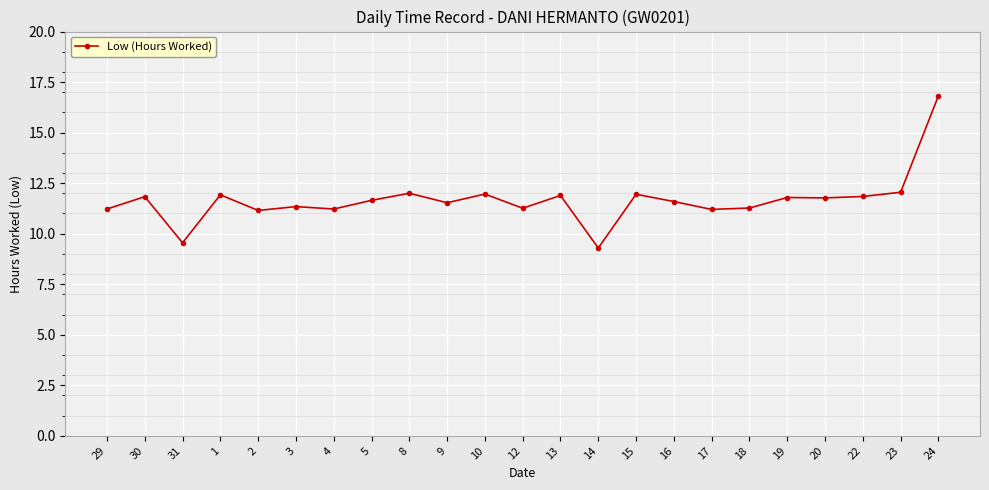

Read the value at 30.

11.8